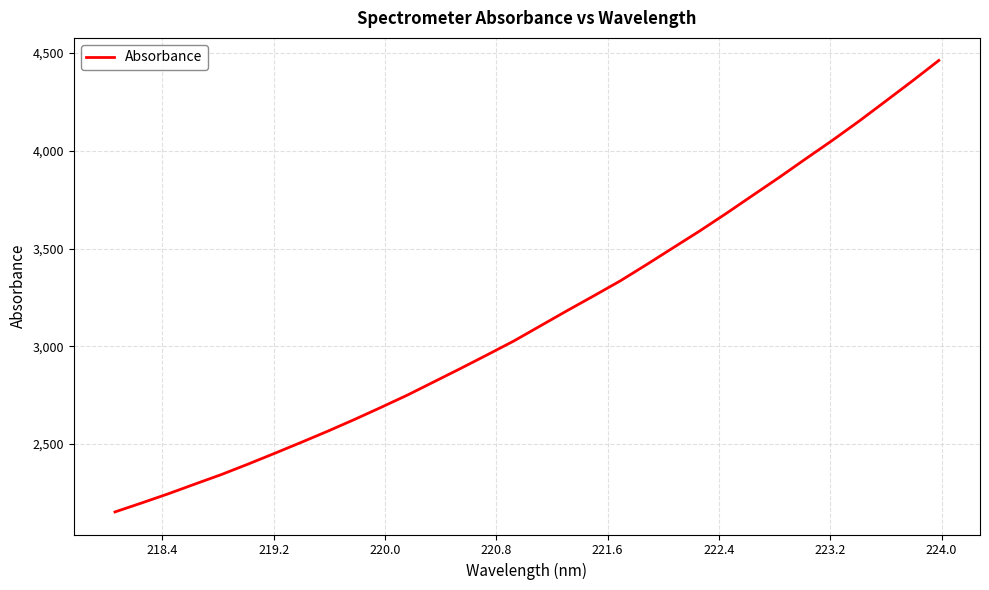

What is the smallest value displayed?

2152.3